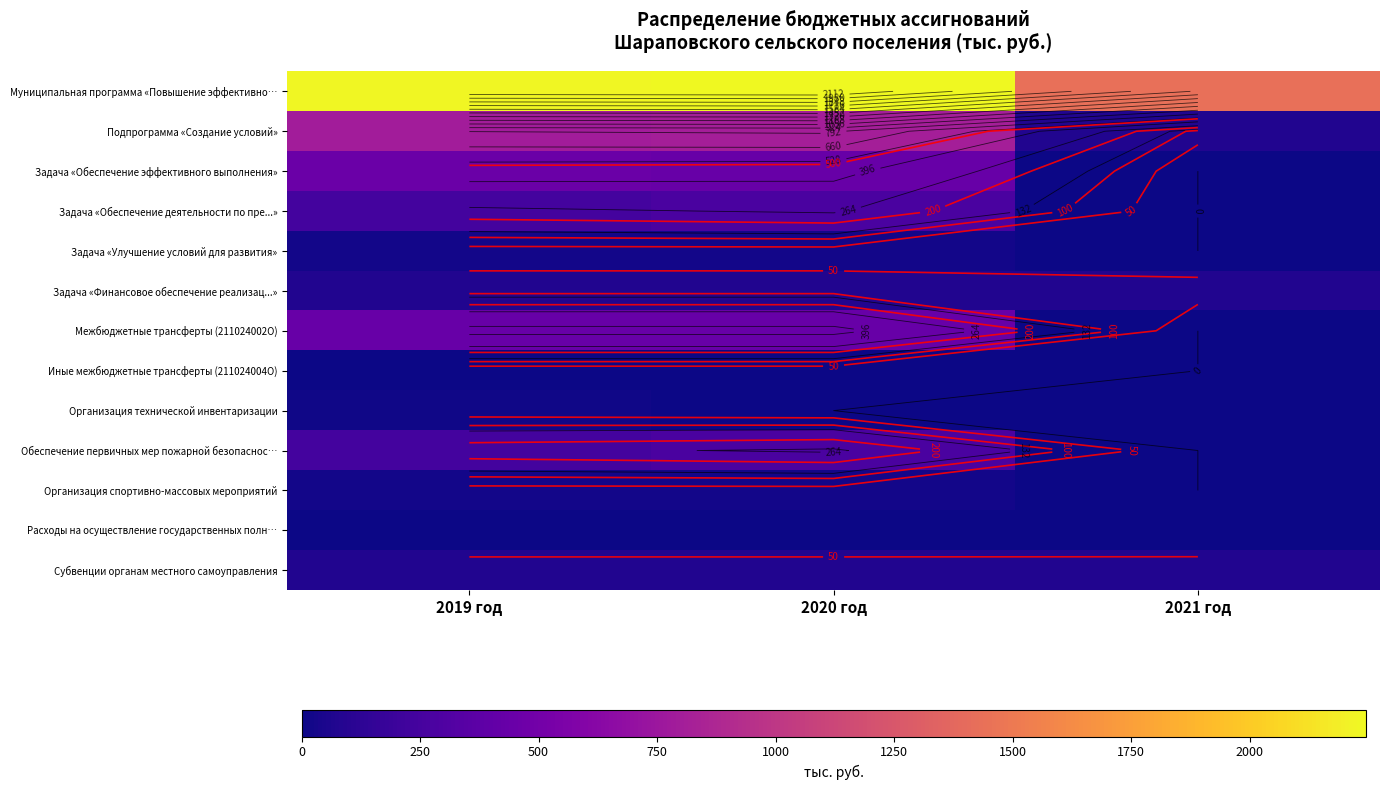

What is the highest value of the Организация технической инвентаризации series?

13.0